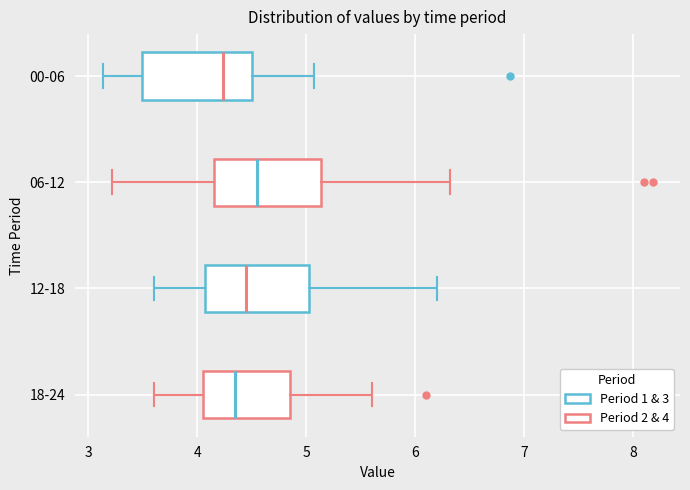

Reading bottom to top, transcribe this box plot: for each box, give where its median line is, the range the box spans, and where its two whiskers end, as read against the x-axis. The values are not printed on the chart, so give them approximately, as read against the axis.

18-24: median 4.4, box 4.1 to 4.9, whiskers 3.6 to 5.6
12-18: median 4.5, box 4.1 to 5.0, whiskers 3.6 to 6.2
06-12: median 4.6, box 4.2 to 5.1, whiskers 3.2 to 6.3
00-06: median 4.2, box 3.5 to 4.5, whiskers 3.1 to 5.1